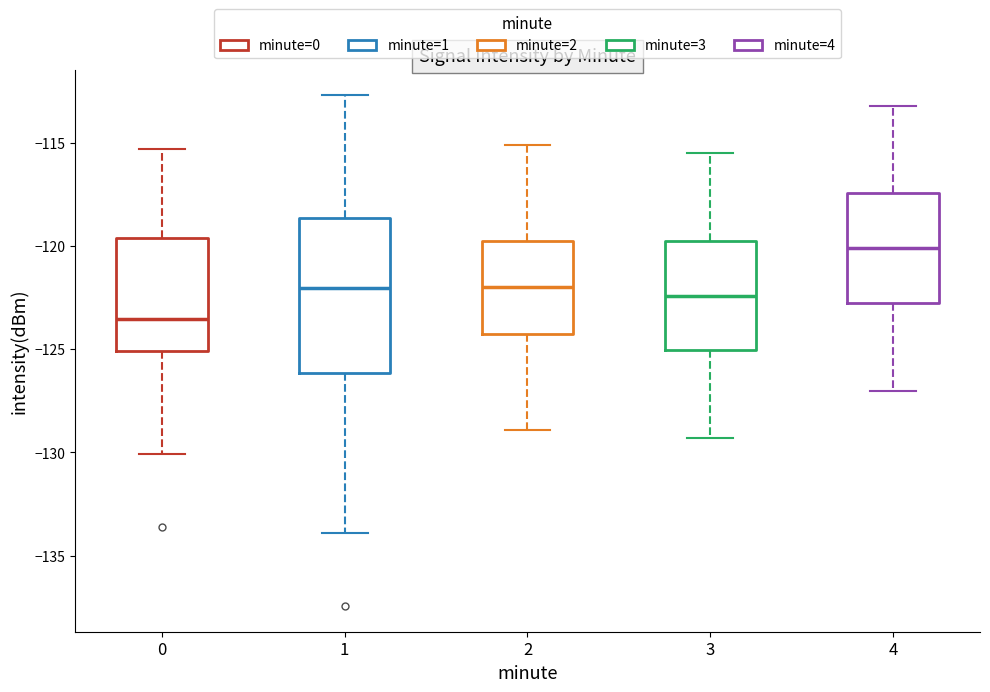

Where is the lower edge of the box at x = 2 on the y-axis? The values are not printed on the chart, so give them approximately, as read against the axis.

-124.0